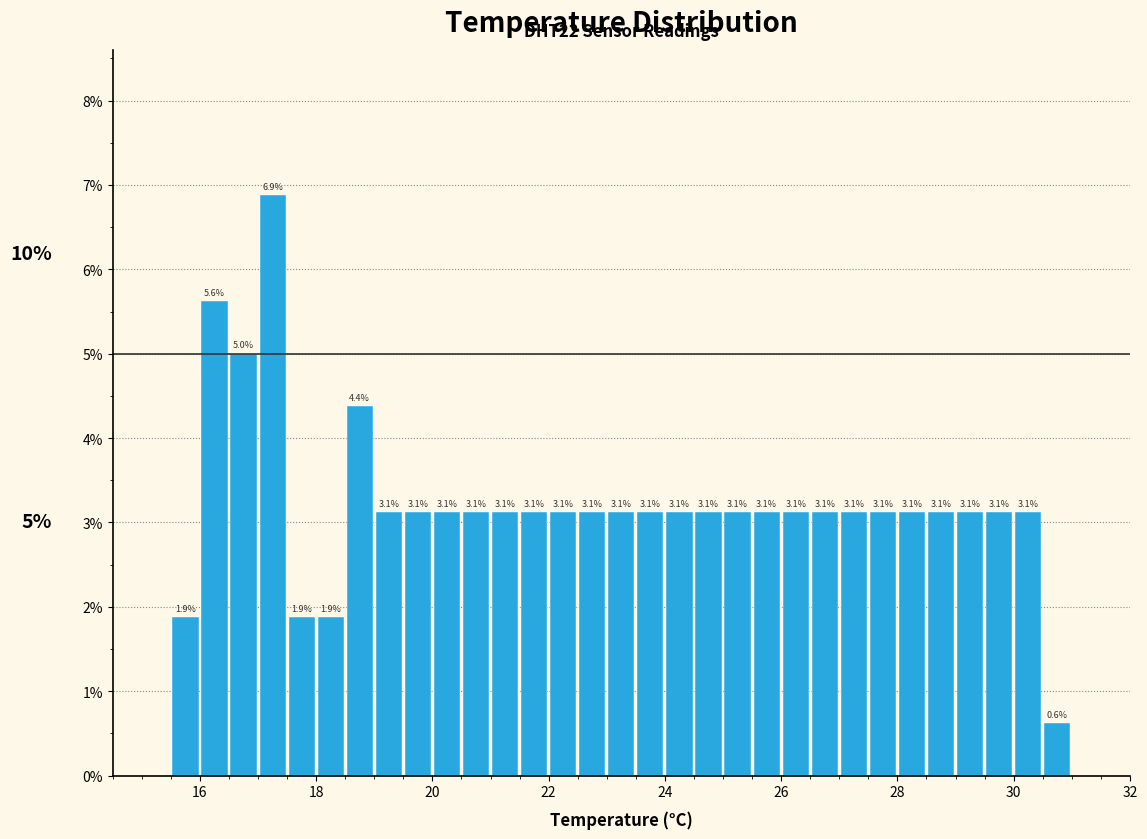

Read against the x-axis, roughly where is the centre of the tallest bar?

17.2